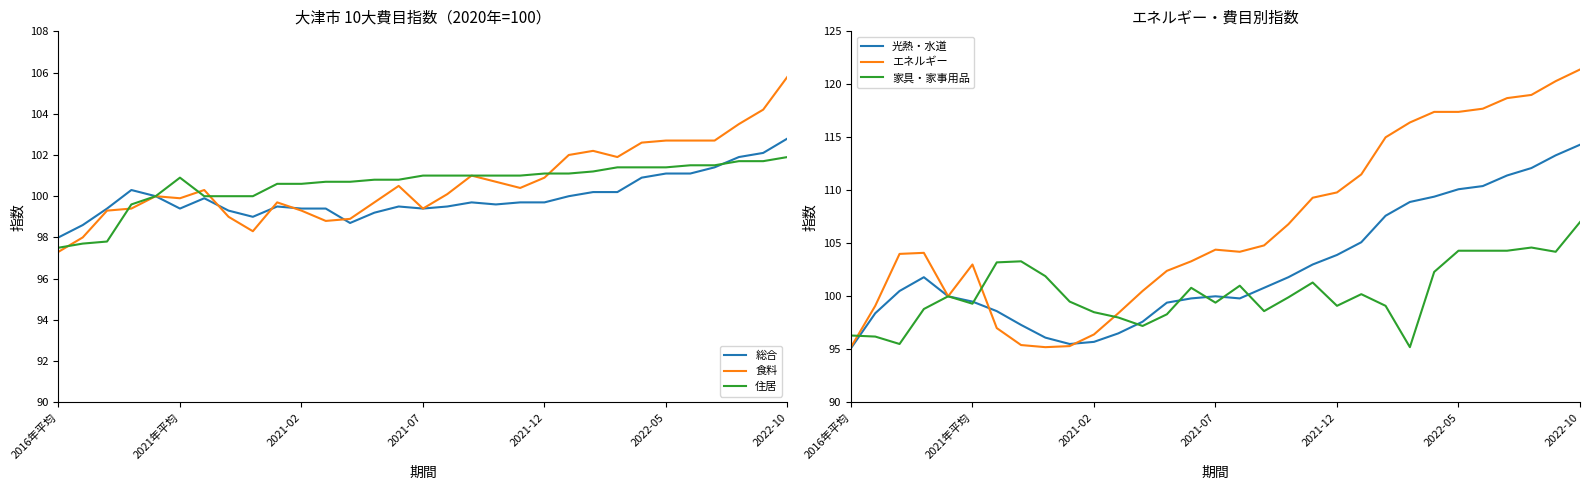

What is the lowest value of the エネルギー series?

95.2